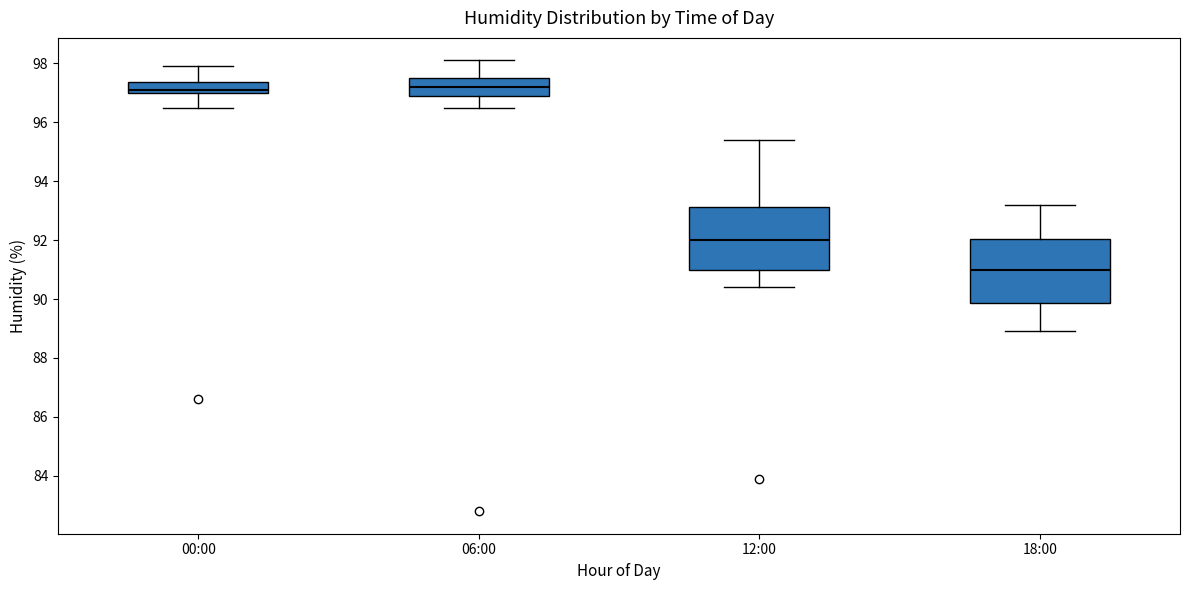

Which box's median line is the lowest?

18:00